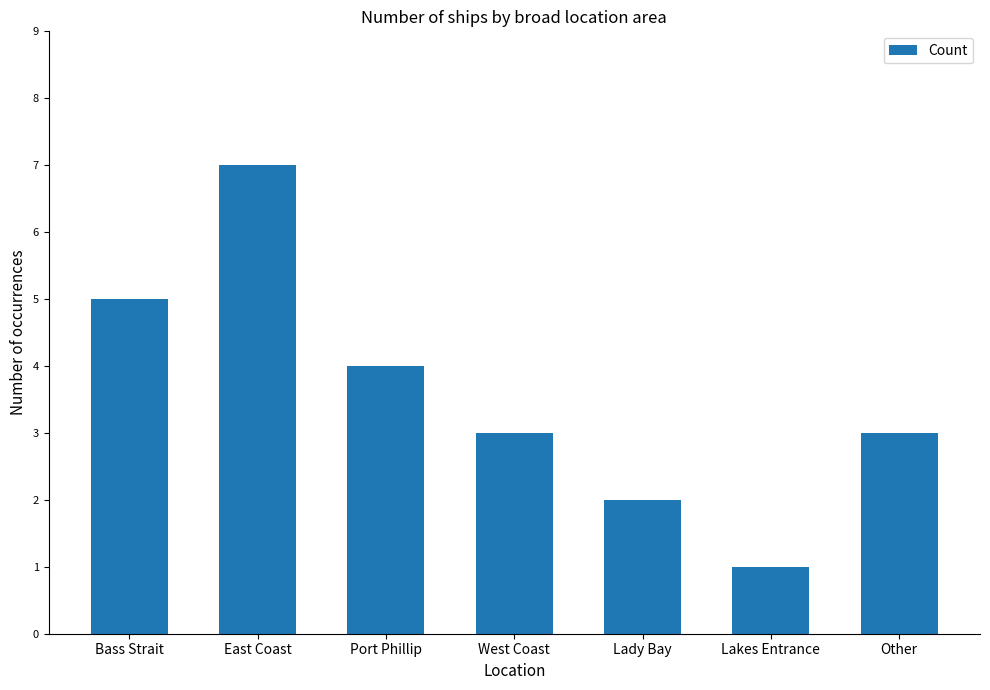

Reading left to right, transcribe all the data shown in this chart.

5	7	4	3	2	1	3